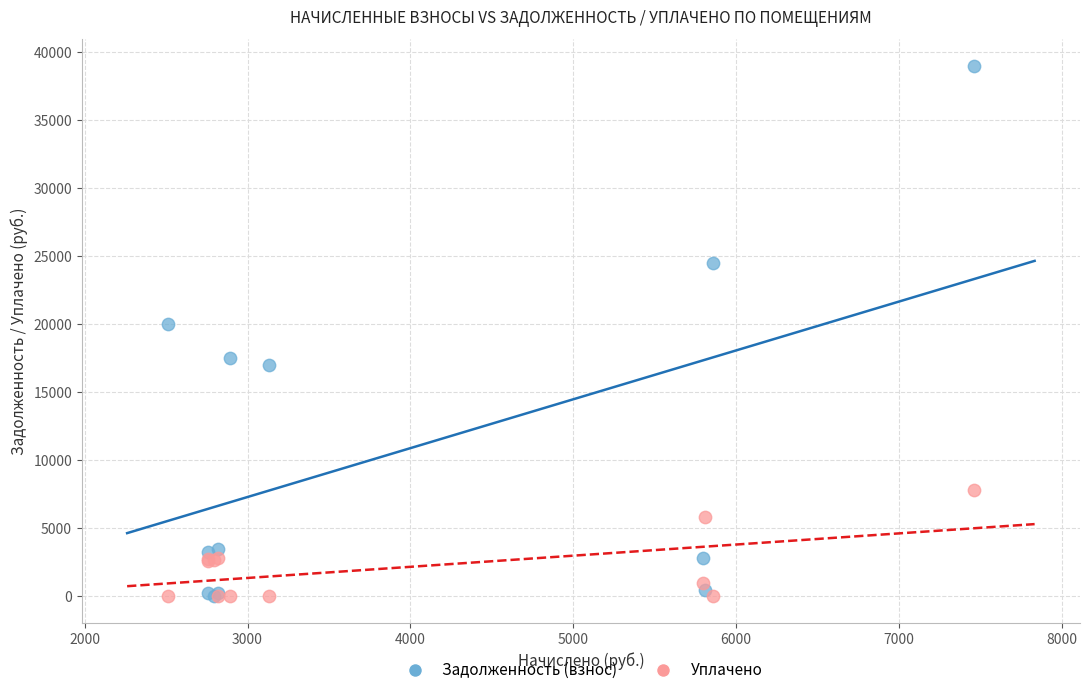

Across all series, what Y value is closest to 19504?

19994.4